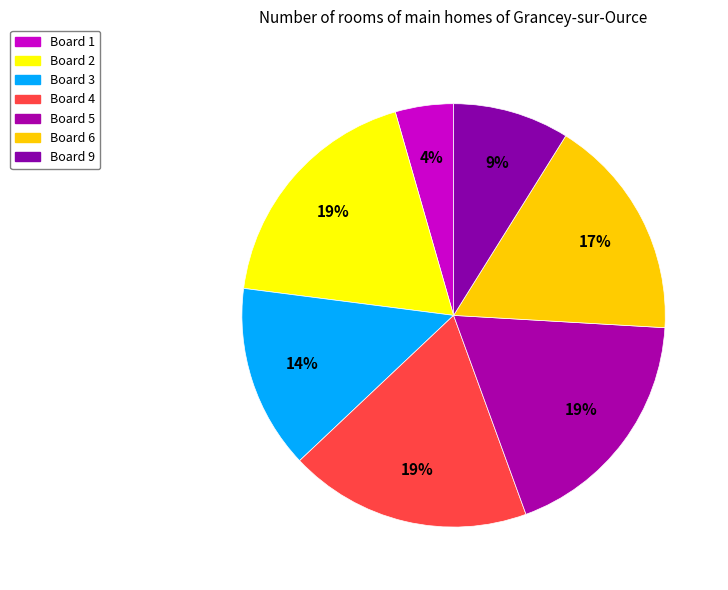

Count the number of slices in the pie.

7